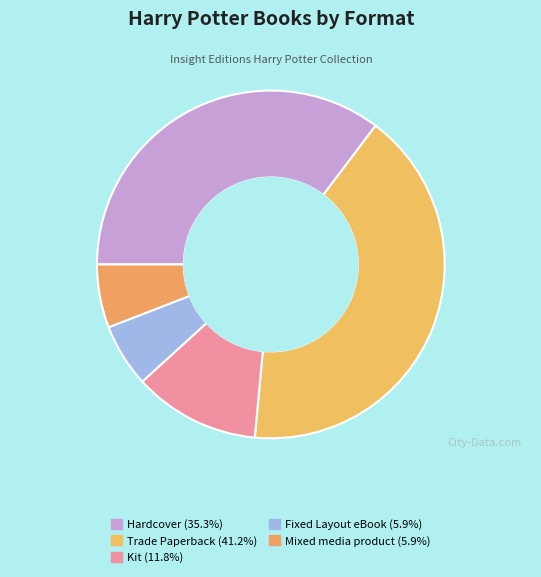

Is Kit the majority of the pie?

No